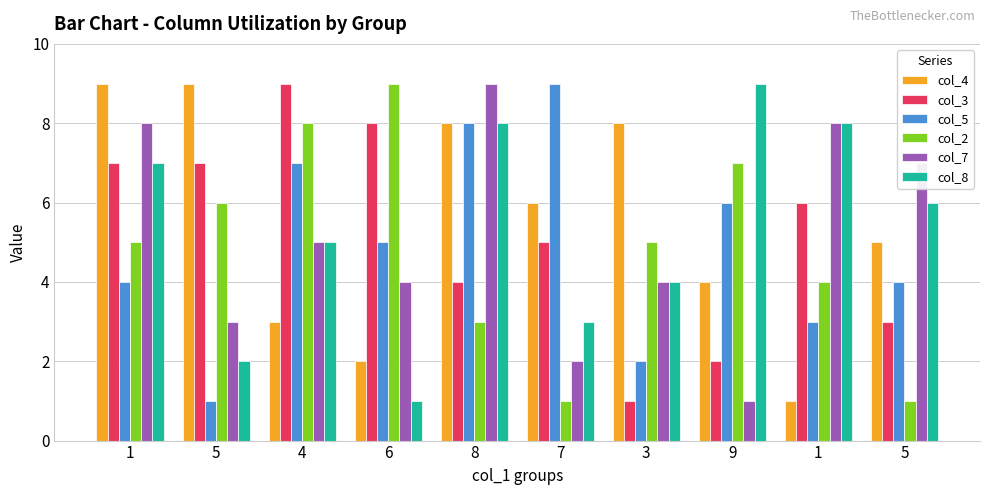

Reading left to right, what are all the values shown in this chart?

col_4: 1=9	5=9	4=3	6=2	8=8	7=6	3=8	9=4	1=1	5=5
col_3: 1=7	5=7	4=9	6=8	8=4	7=5	3=1	9=2	1=6	5=3
col_5: 1=4	5=1	4=7	6=5	8=8	7=9	3=2	9=6	1=3	5=4
col_2: 1=5	5=6	4=8	6=9	8=3	7=1	3=5	9=7	1=4	5=1
col_7: 1=8	5=3	4=5	6=4	8=9	7=2	3=4	9=1	1=8	5=7
col_8: 1=7	5=2	4=5	6=1	8=8	7=3	3=4	9=9	1=8	5=6